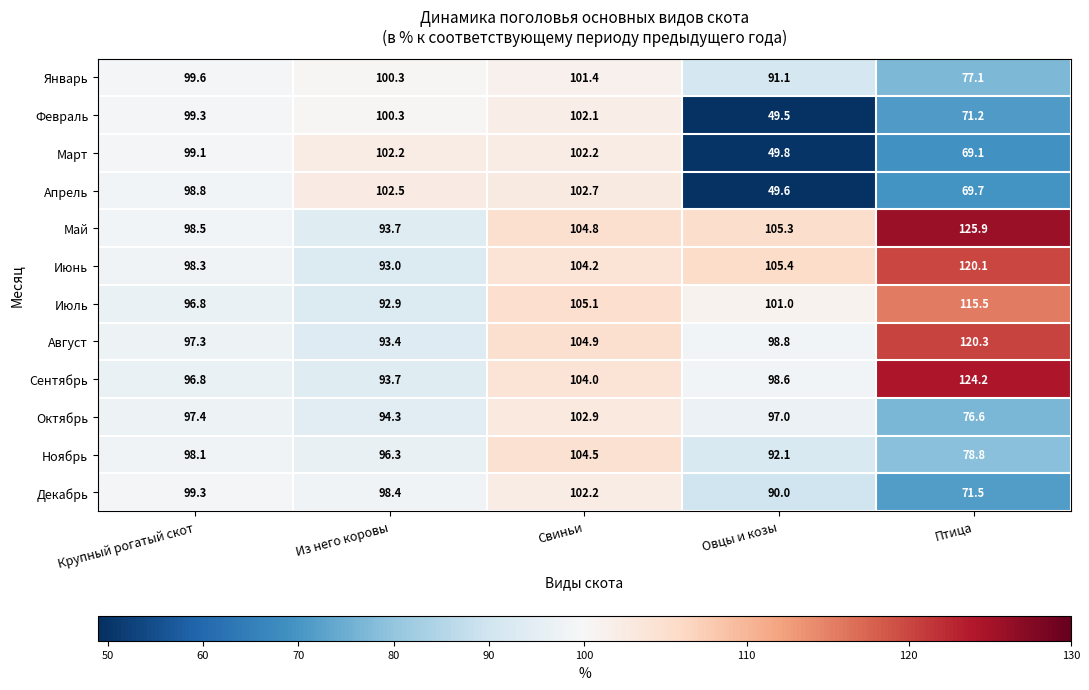

True or false: Ноябрь has a value of 109.8 at Птица.

False